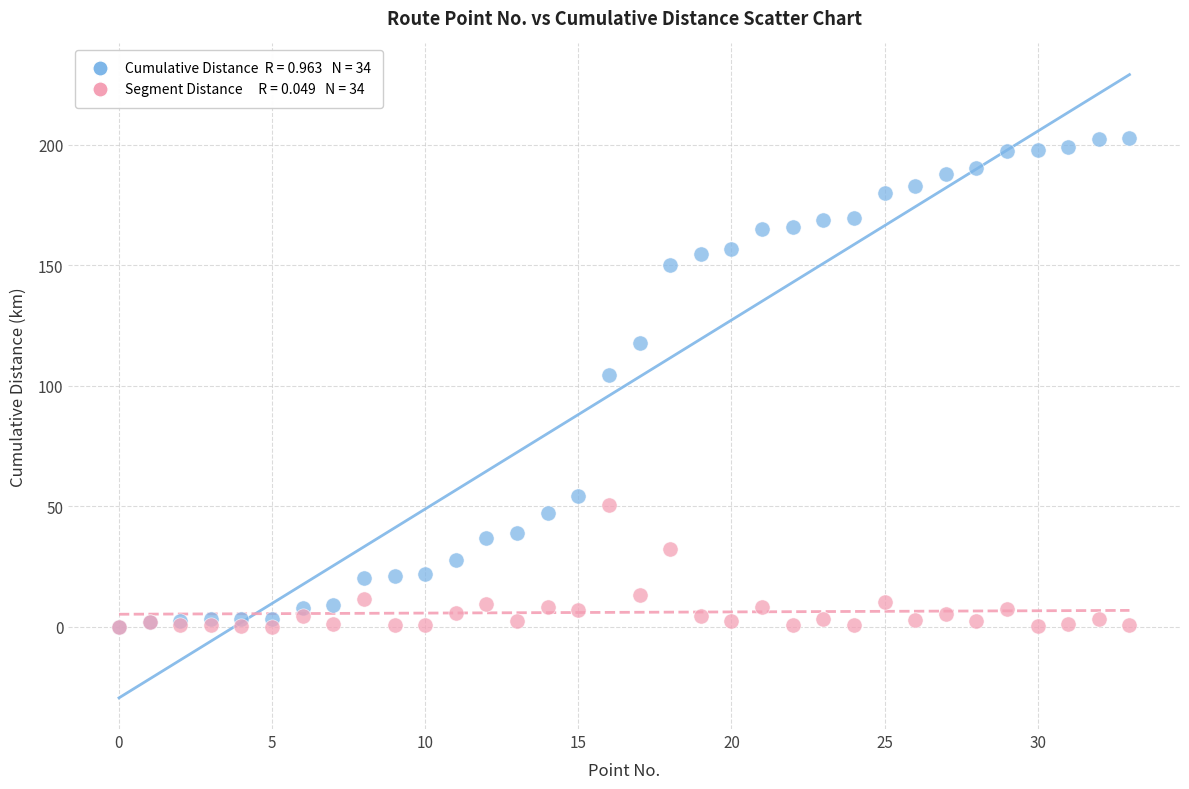

Across all series, what Y value is closest to 101?

104.6